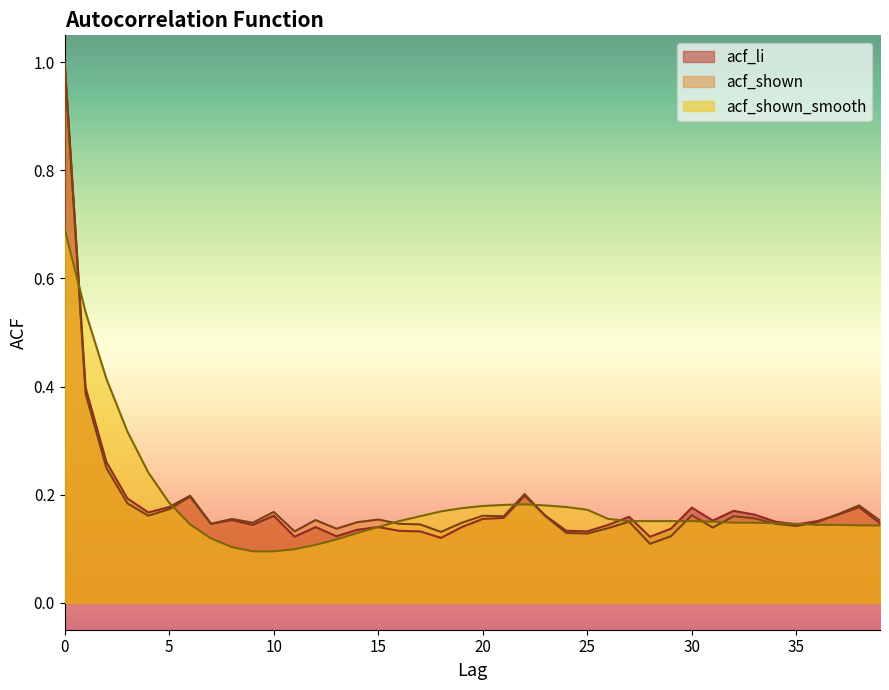

In acf_shown, how many points are higher than both neighbors (excluding endpoints)?

11